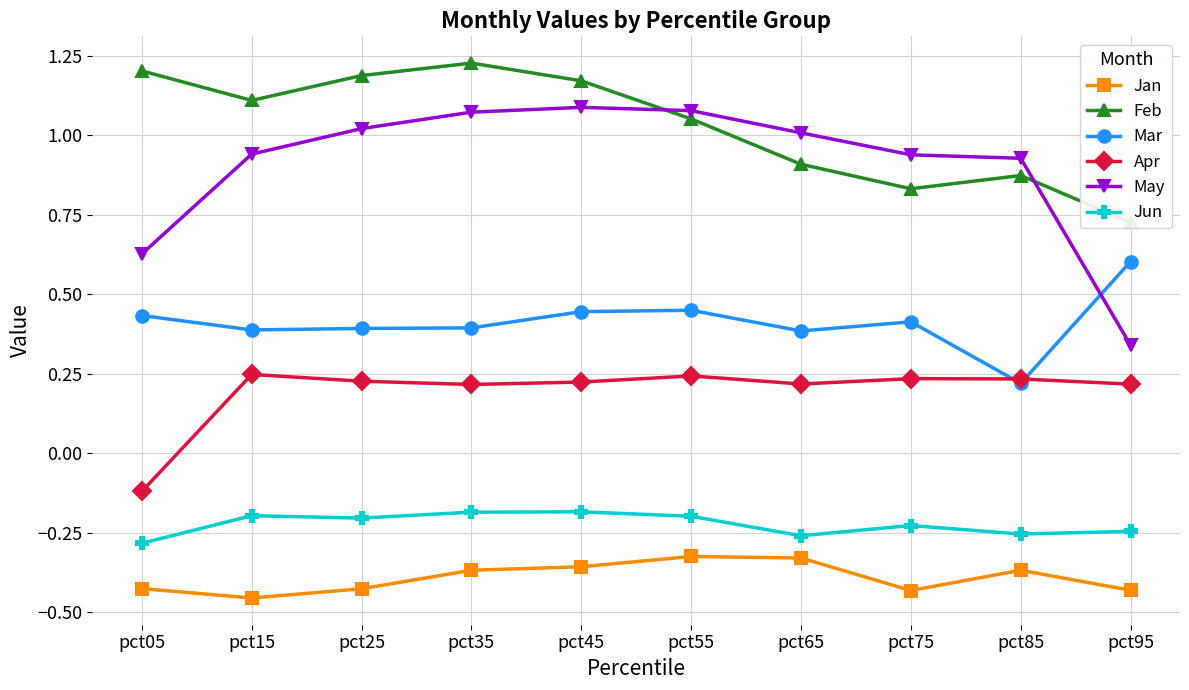

Where is the first local maximum for Jun?

pct15